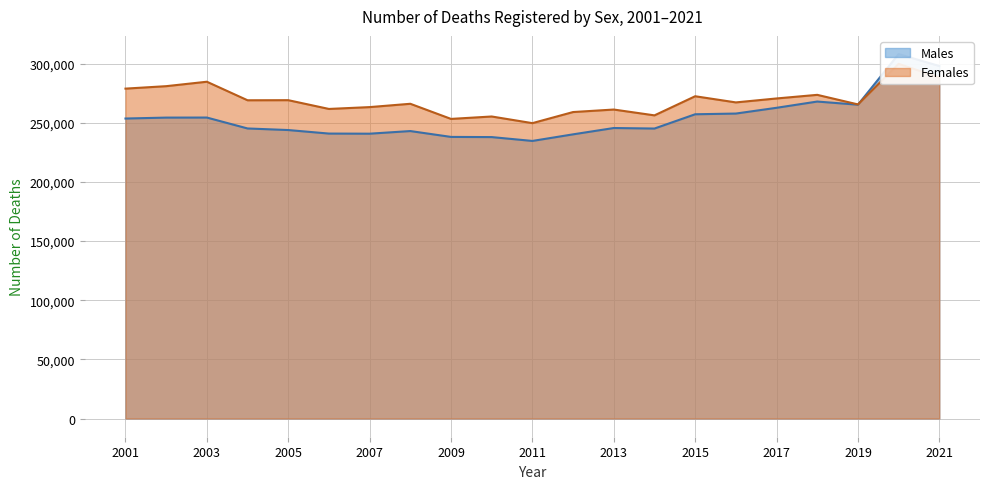

What is the value of the Males point at the 16th from the left?

257811